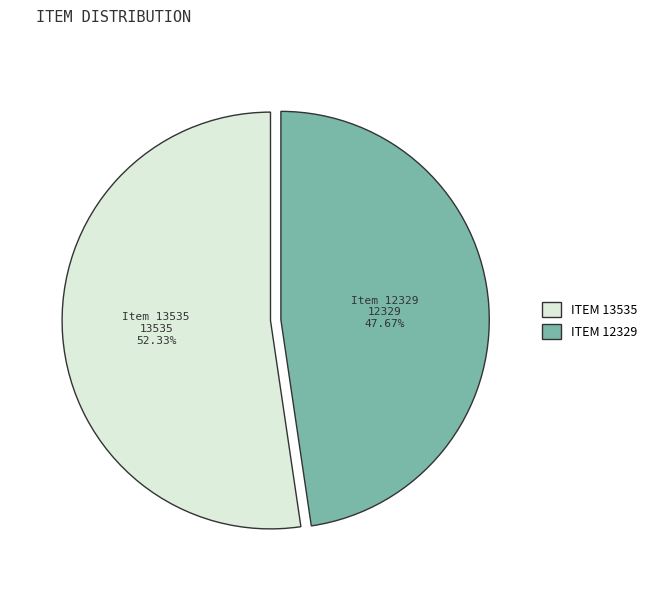

Count the number of slices in the pie.

2